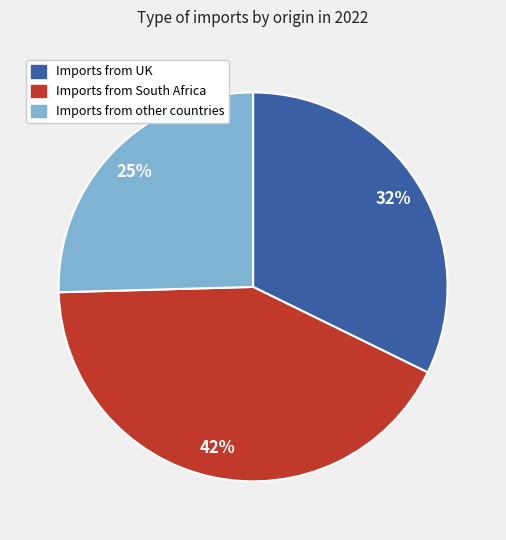

Count the number of slices in the pie.

3